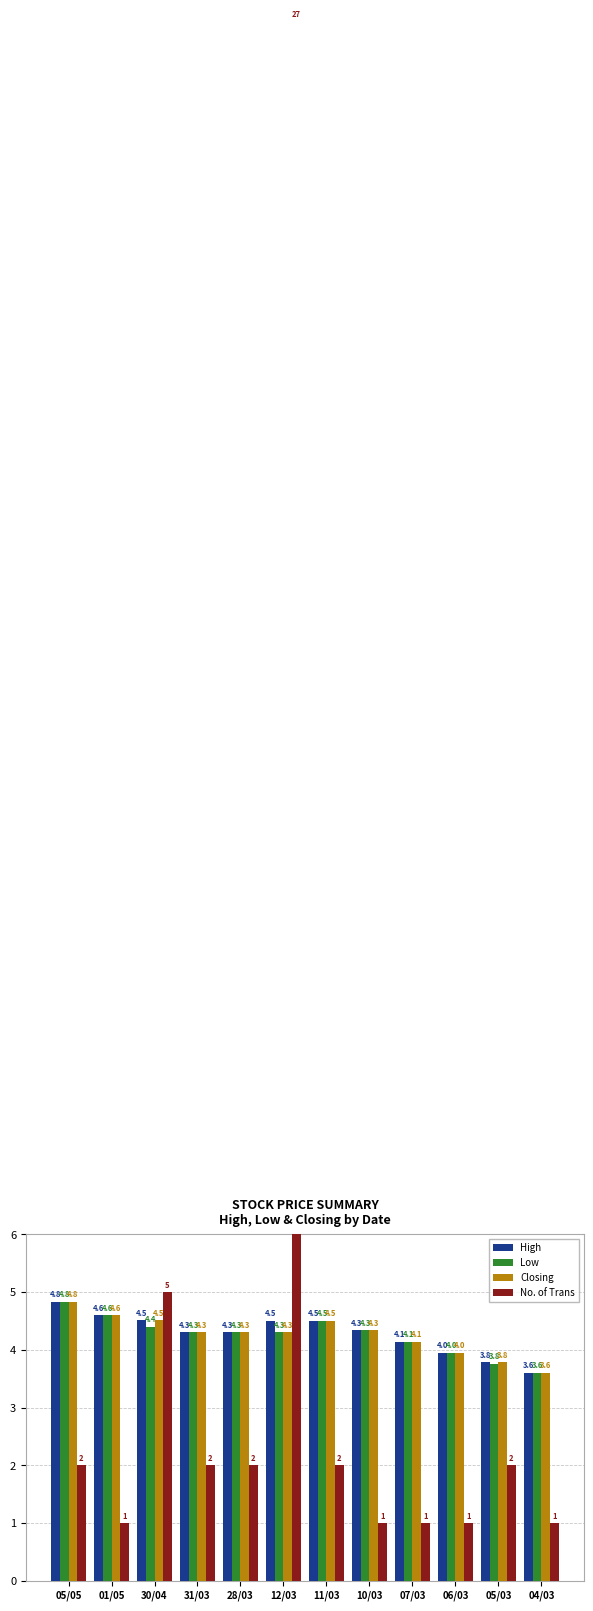

How many series are shown in this chart?

4